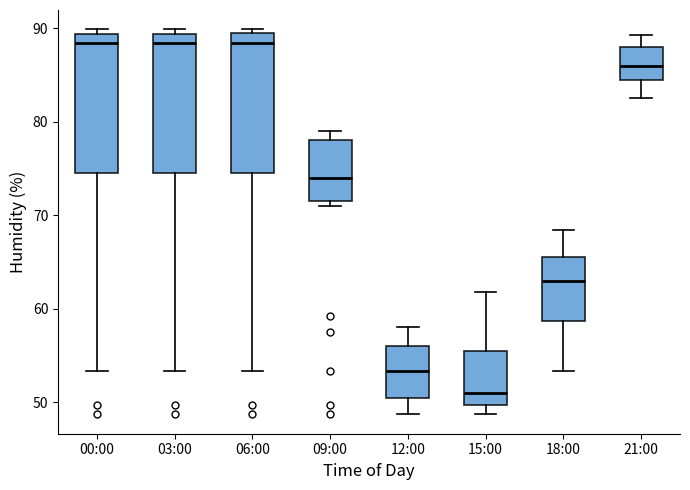

Reading left to right, read every box against the y-axis: the position of its median line, the range the box covers, and the ends of its whiskers. The values are not printed on the chart, so give them approximately, as read against the axis.

00:00: median 88, box 75 to 89, whiskers 53 to 90
03:00: median 88, box 75 to 89, whiskers 53 to 90
06:00: median 88, box 75 to 90, whiskers 53 to 90 (just above the box's upper edge)
09:00: median 74, box 72 to 78, whiskers 71 to 79
12:00: median 53, box 51 to 56, whiskers 49 to 58
15:00: median 51, box 50 to 56, whiskers 49 to 62
18:00: median 63, box 59 to 66, whiskers 53 to 68
21:00: median 86, box 85 to 88, whiskers 83 to 89